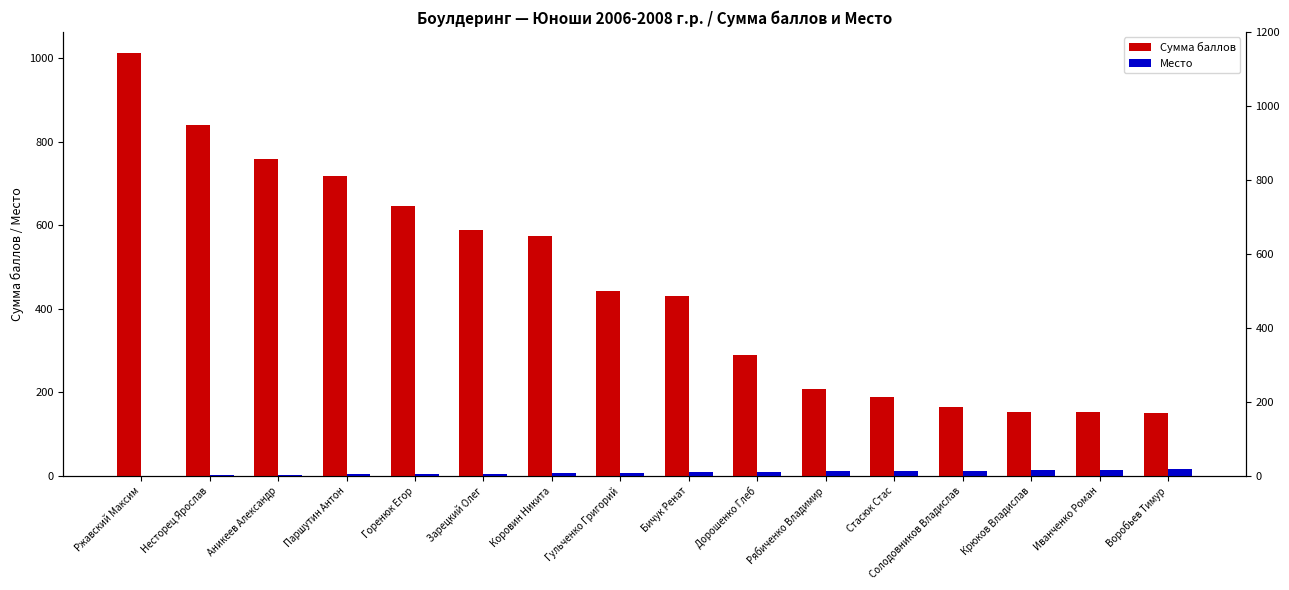

What is the lowest value of the Место series?

1.0